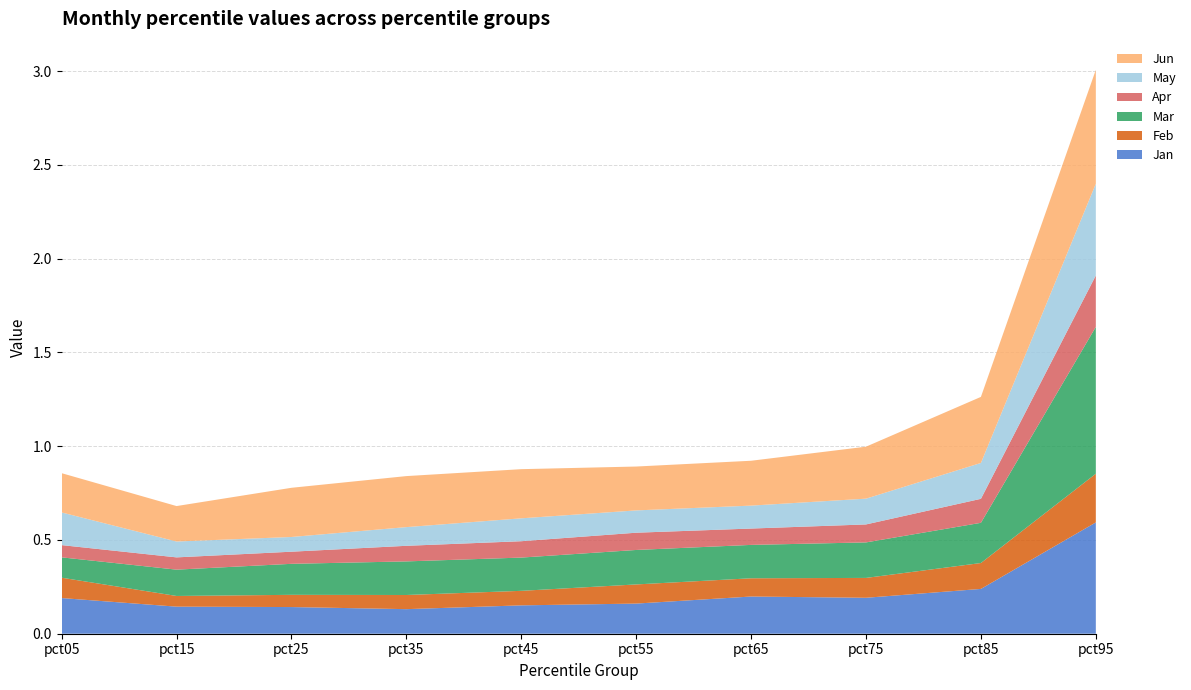

Reading left to right, list all the values displayed in this chart.

Jan: 0.2	0.1	0.1	0.1	0.2	0.2	0.2	0.2	0.2	0.6
Feb: 0.1	0.1	0.1	0.1	0.1	0.1	0.1	0.1	0.1	0.3
Mar: 0.1	0.1	0.2	0.2	0.2	0.2	0.2	0.2	0.2	0.8
Apr: 0.1	0.1	0.1	0.1	0.1	0.1	0.1	0.1	0.1	0.3
May: 0.2	0.1	0.1	0.1	0.1	0.1	0.1	0.1	0.2	0.5
Jun: 0.2	0.2	0.3	0.3	0.3	0.2	0.2	0.3	0.4	0.6